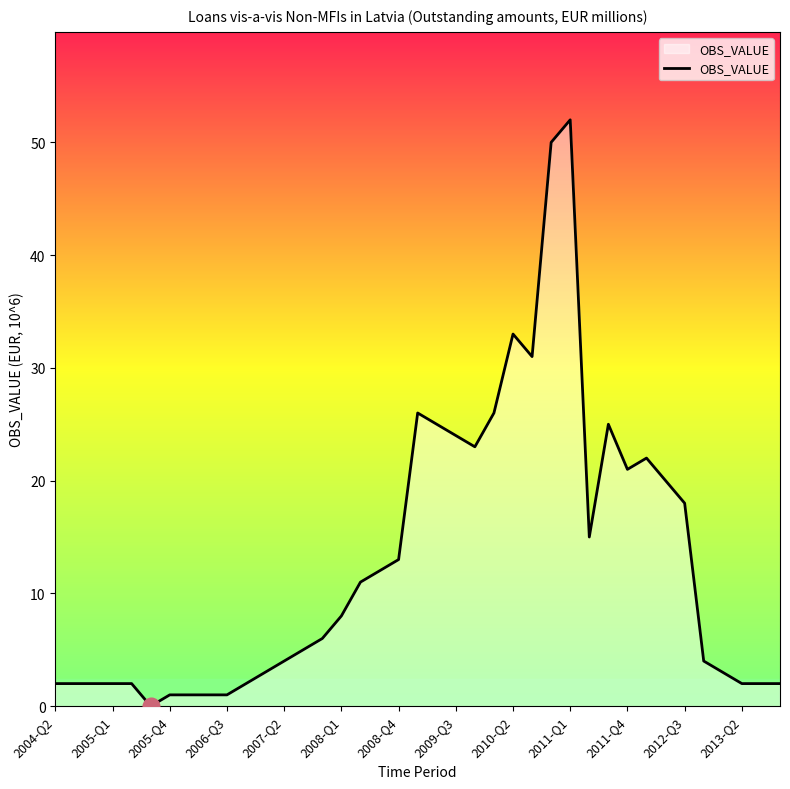

What is the maximum value shown in the chart?

52